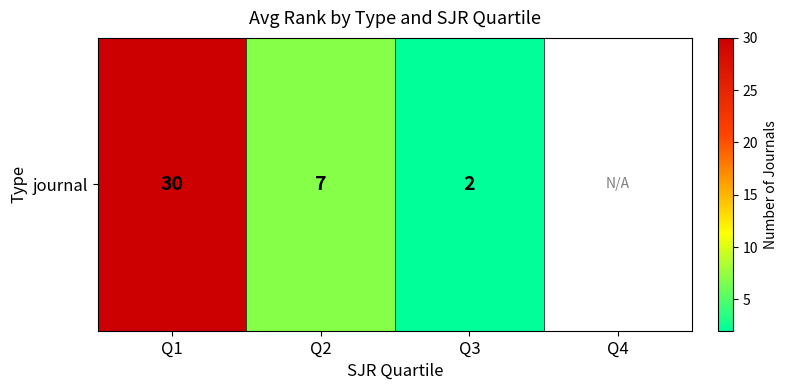

What is the ratio of the value at Q1 to the value at Q3?

15.0